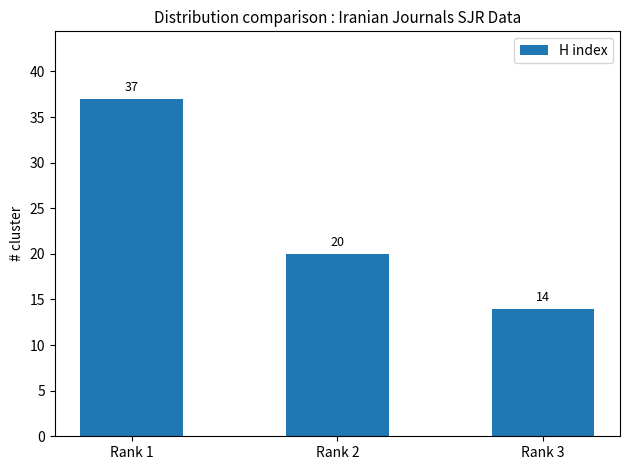

Count the values in the range 14 to 37.

3